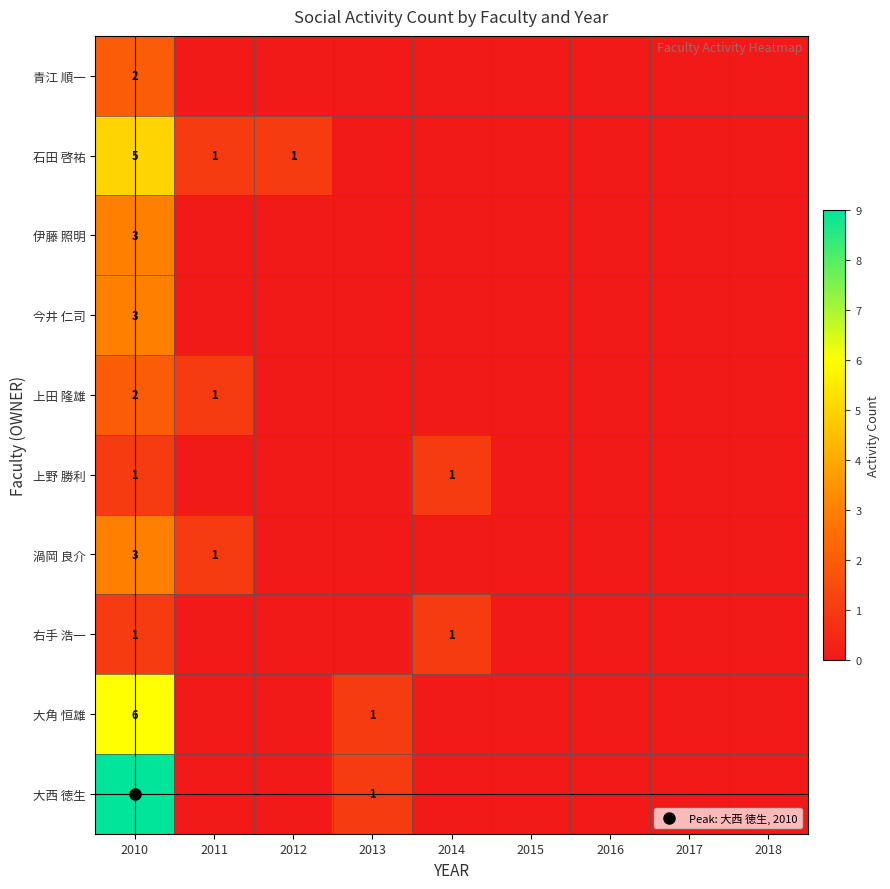

What is the difference between the maximum and minimum values in the 今井 仁司 series?

3